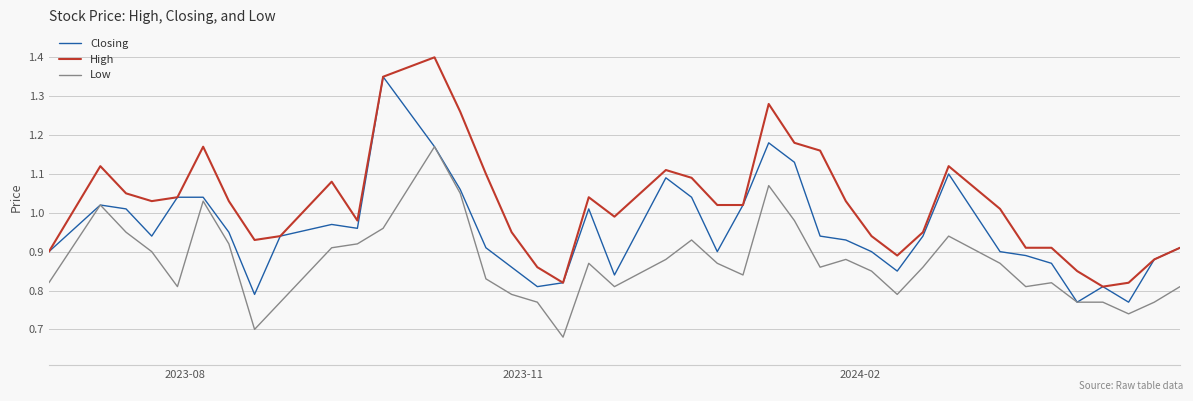

True or false: Low and High intersect in this chart.

False